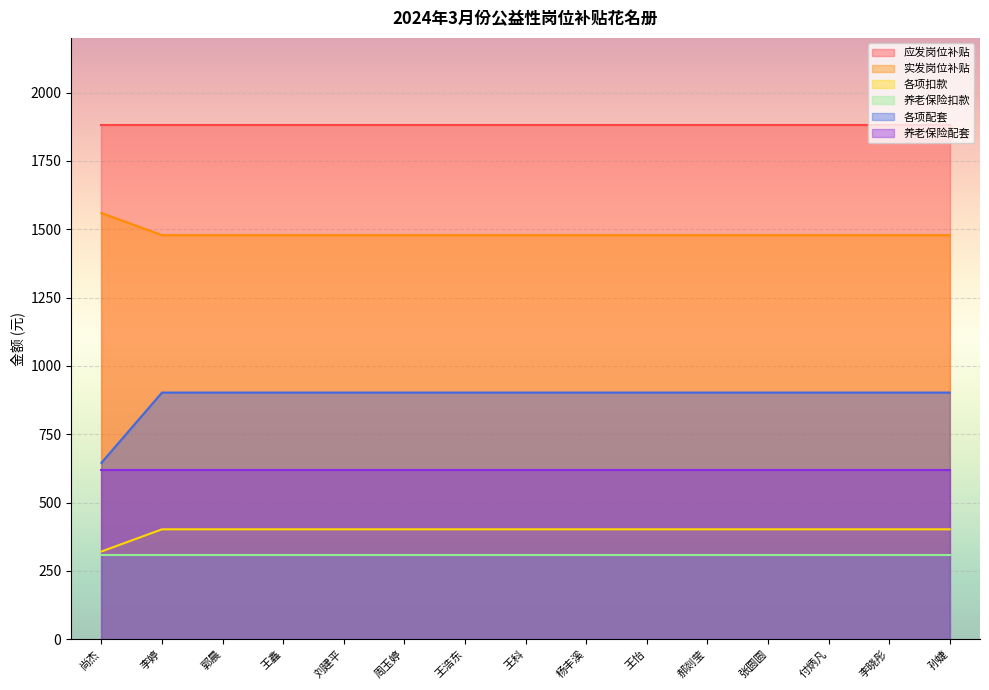

True or false: 实发岗位补贴 and 各项扣款 intersect in this chart.

False